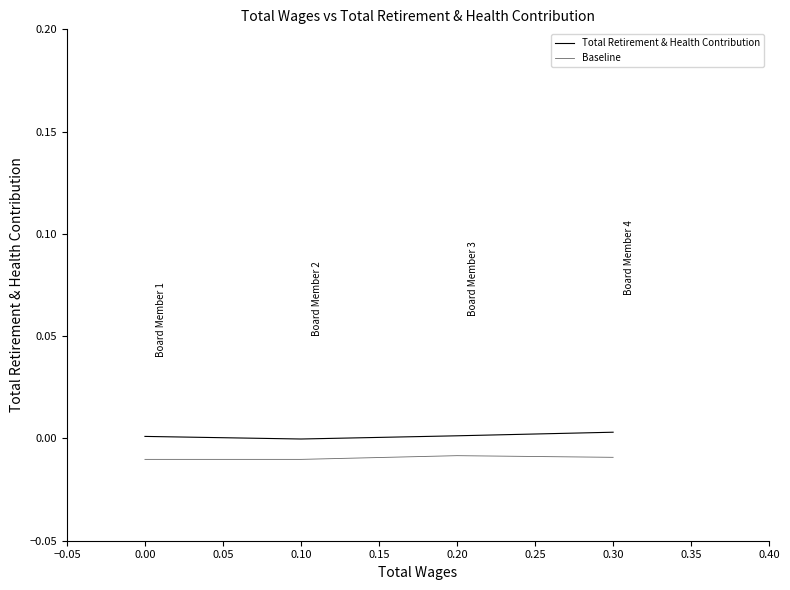

True or false: Baseline and Total Retirement & Health Contribution intersect in this chart.

False